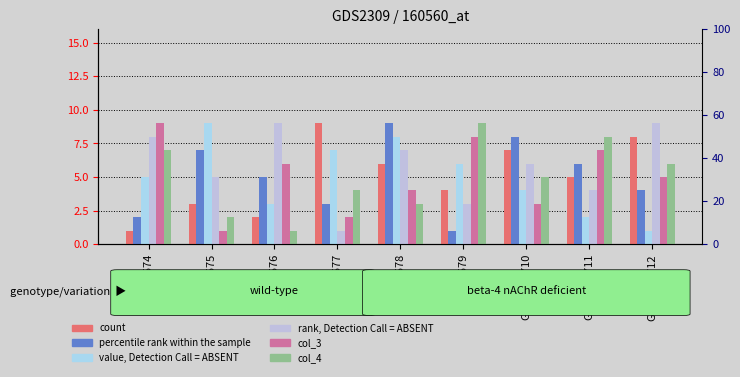

Which series changed the most between GSM120574 and GSM1205710?

count